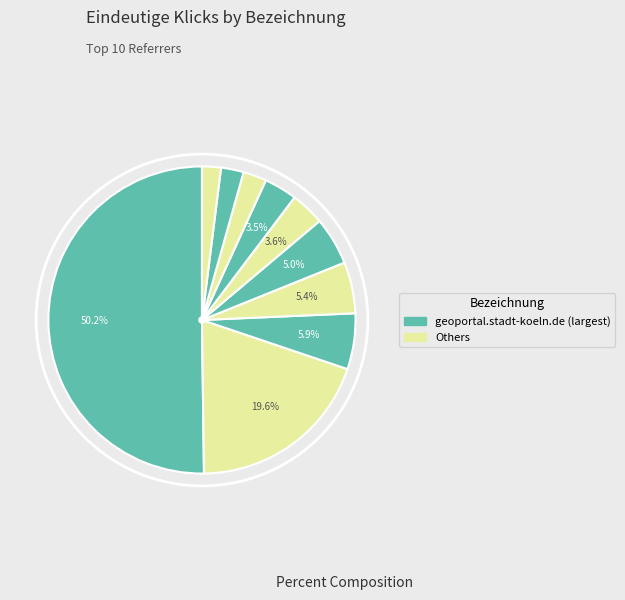

Count the number of slices in the pie.

10